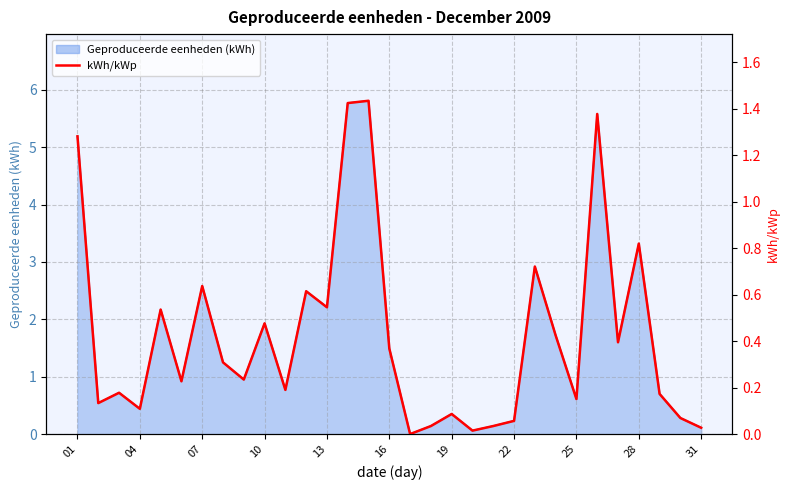

Reading right to left, transcribe all the data shown in this chart.

0.0	0.1	0.2	0.8	0.4	1.4	0.2	0.4	0.7	0.1	0.0	0.0	0.1	0.0	0.0	0.4	1.4	1.4	0.5	0.6	0.2	0.5	0.2	0.3	0.6	0.2	0.5	0.1	0.2	0.1	1.3